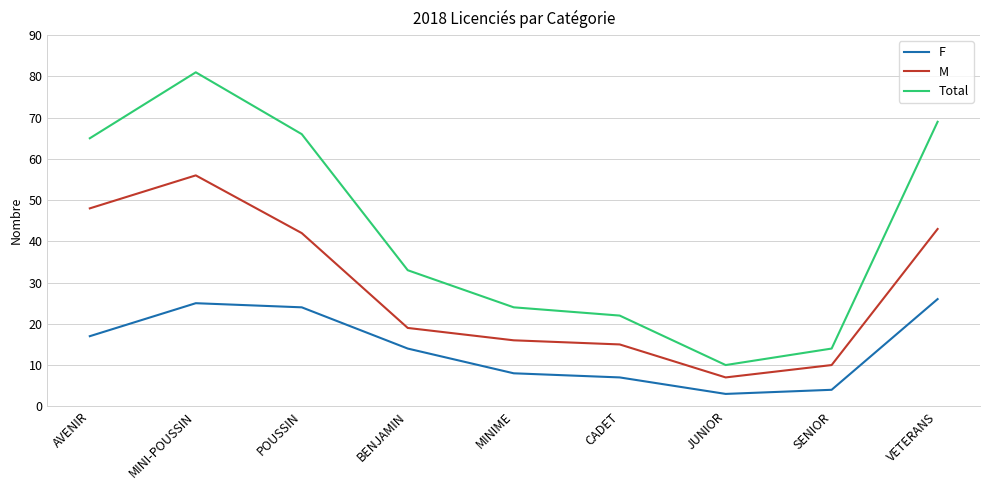

True or false: Total and M intersect in this chart.

False